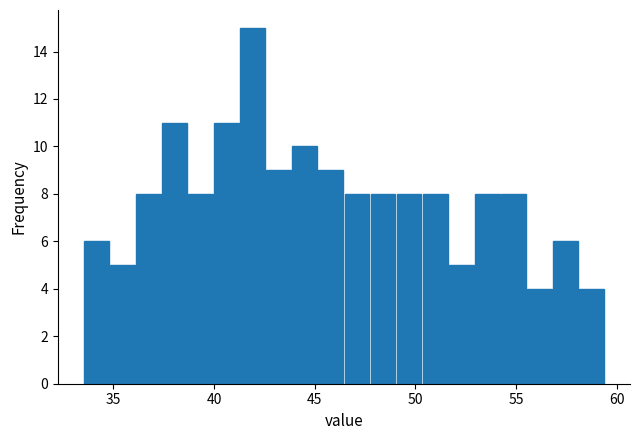

Read against the x-axis, roughly where is the centre of the tallest bar?

42.0